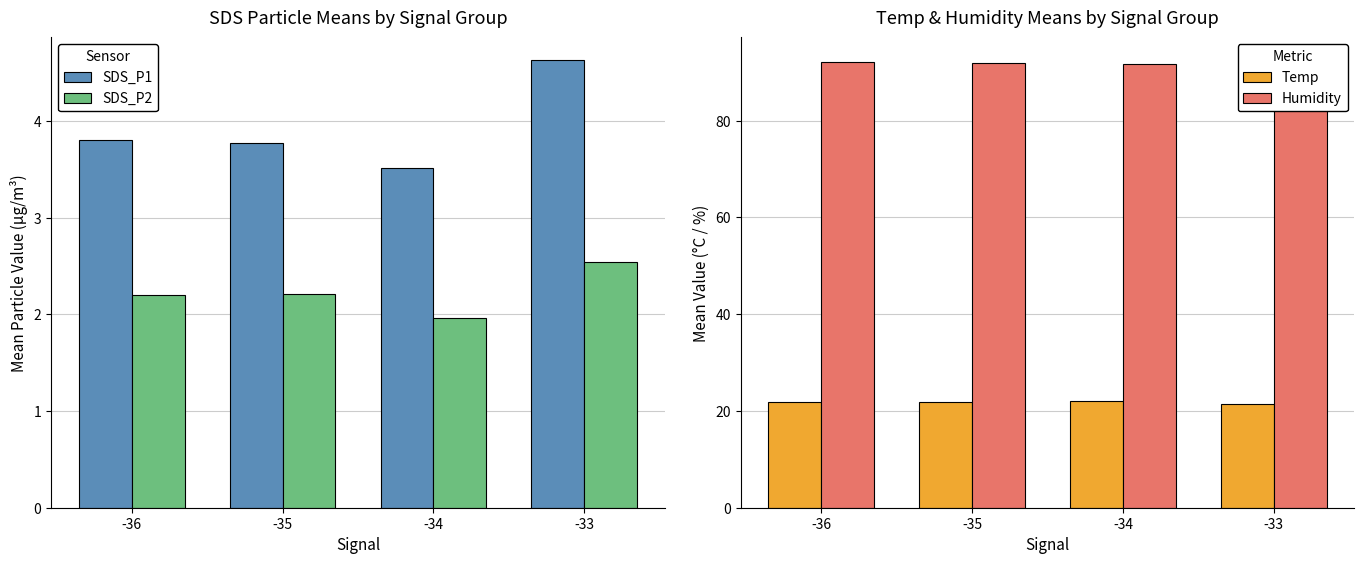

What is the total value across all series at -34?

119.2